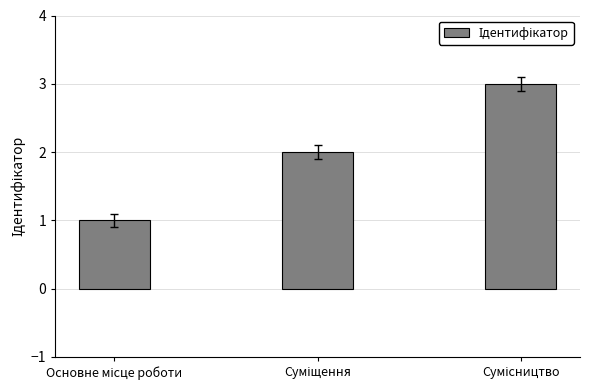

What is the maximum value shown in the chart?

3